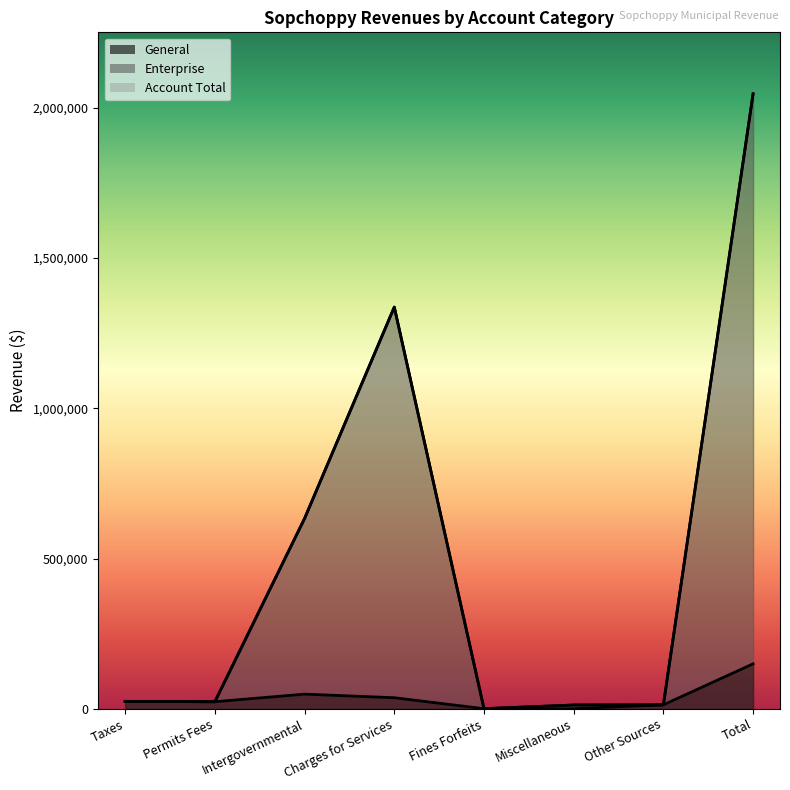

What is the difference between the second highest and minimum values in the General series?

48437